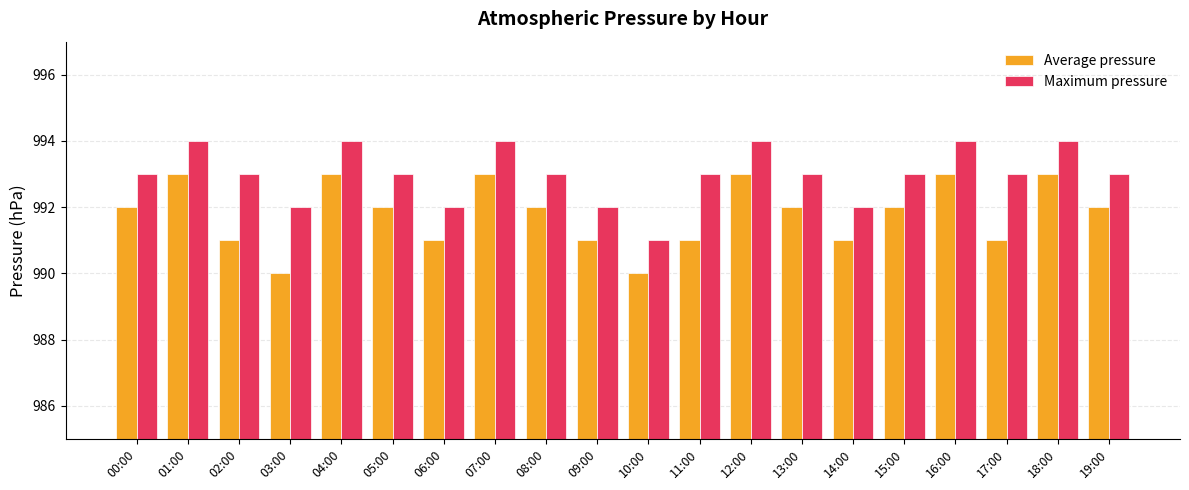

What is the average value of the Average pressure series?

992